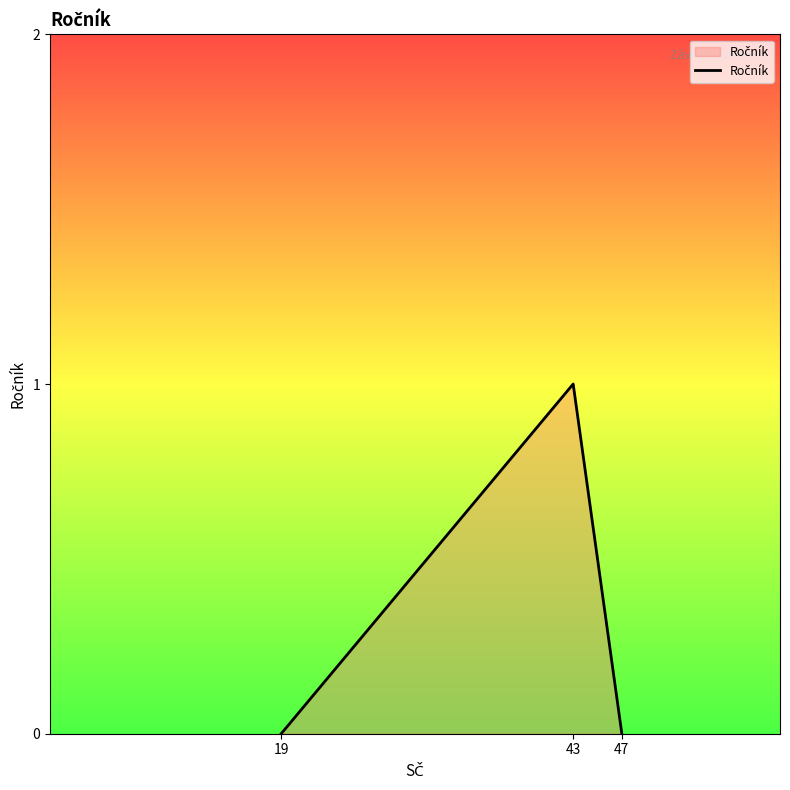

Count the number of data series in this chart.

1